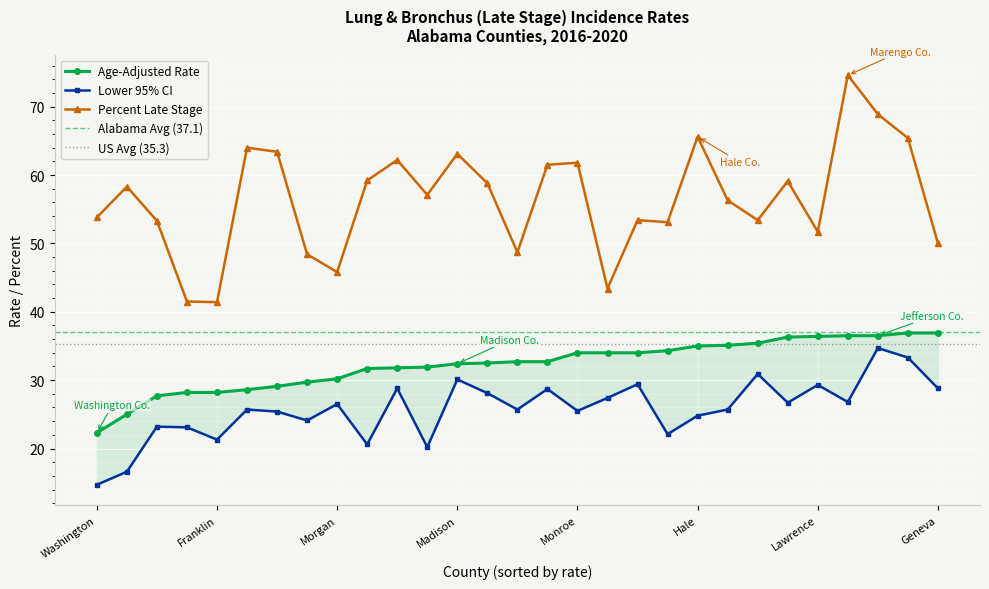

Which series has the largest total across all categories?

Percent Late Stage